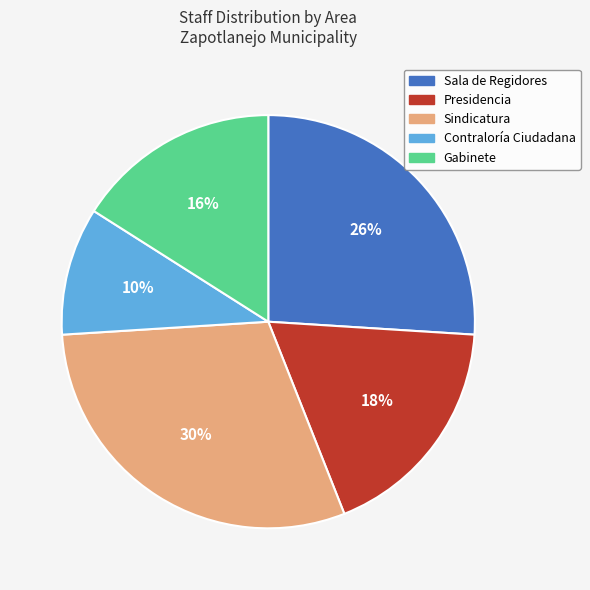

Which slice is the largest?

Sindicatura